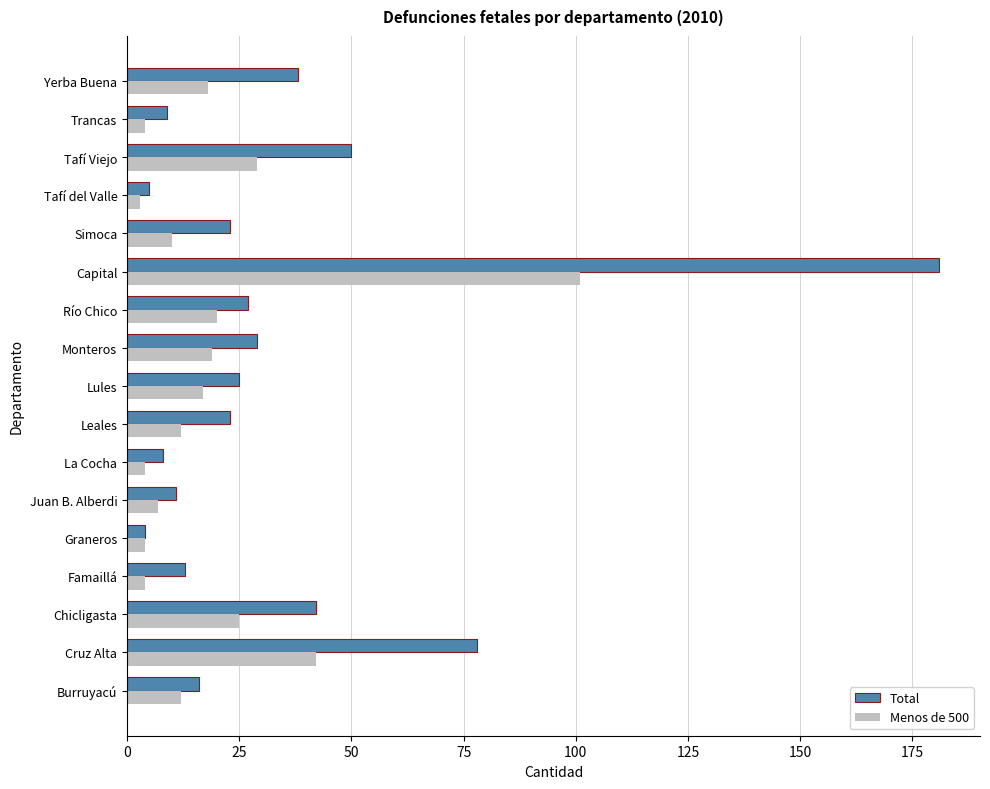

Read the Menos de 500 value at Lules.

17